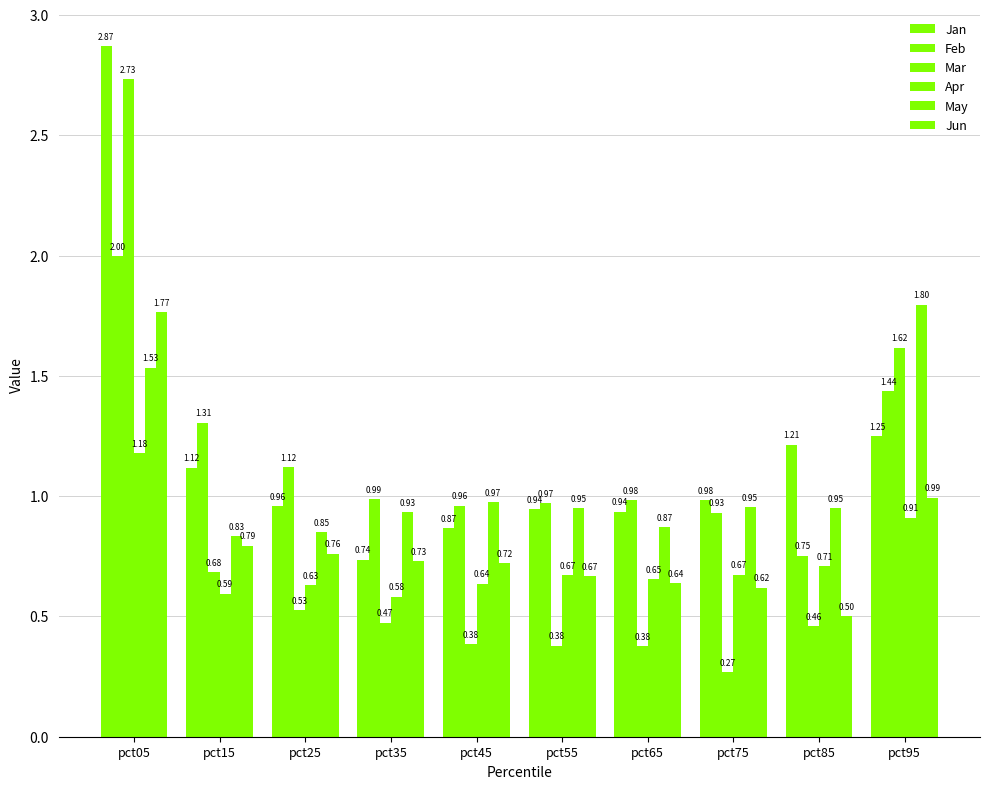

What is the minimum value shown in the chart?

0.3